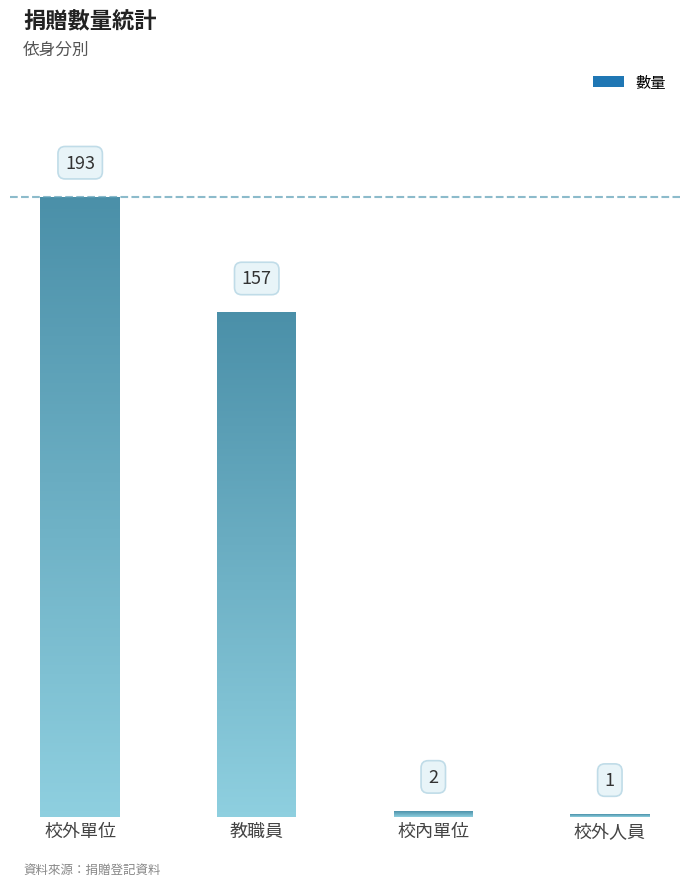

What is the label of the 3rd bar from the left?

校內單位